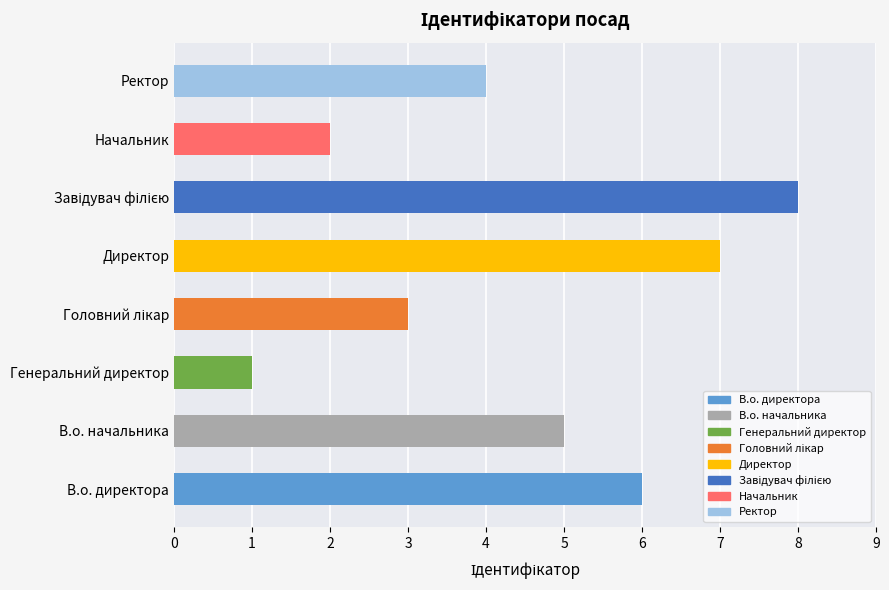

The value at В.о. начальника is 5. True or false?

True